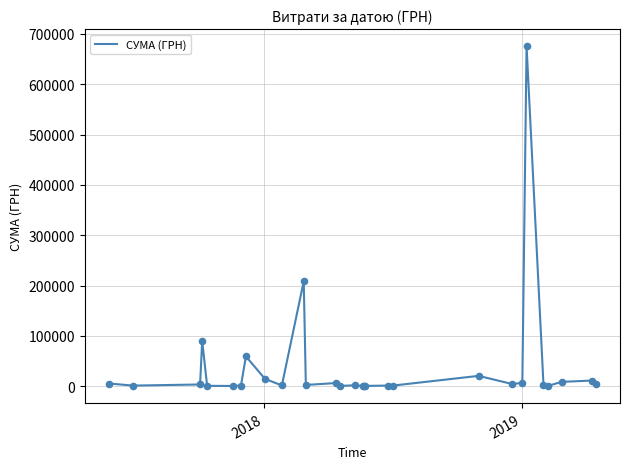

What is the difference between the maximum and minimum values?

675311.0